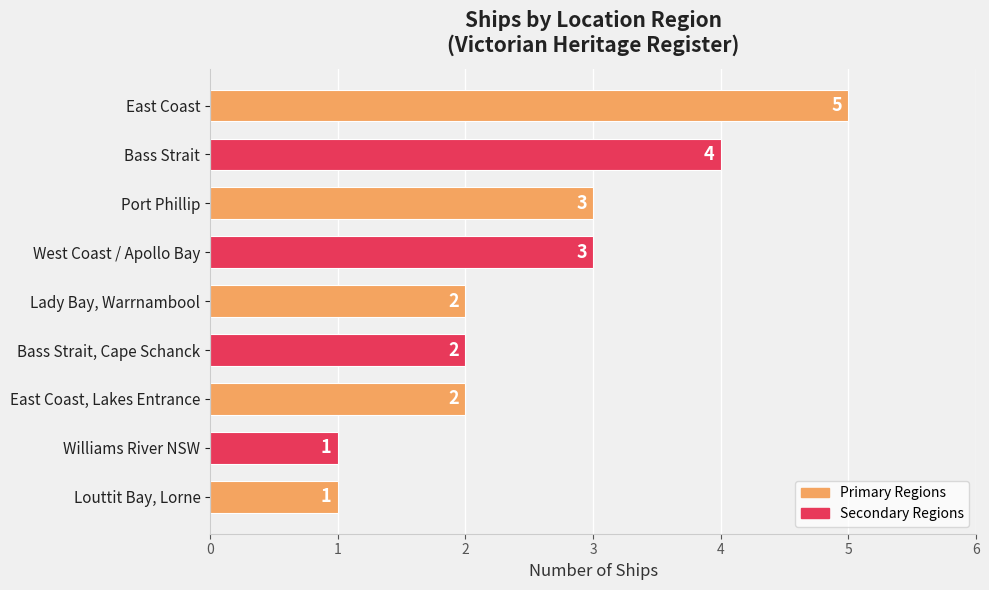

Reading top to bottom, transcribe all the data shown in this chart.

5	4	3	3	2	2	2	1	1